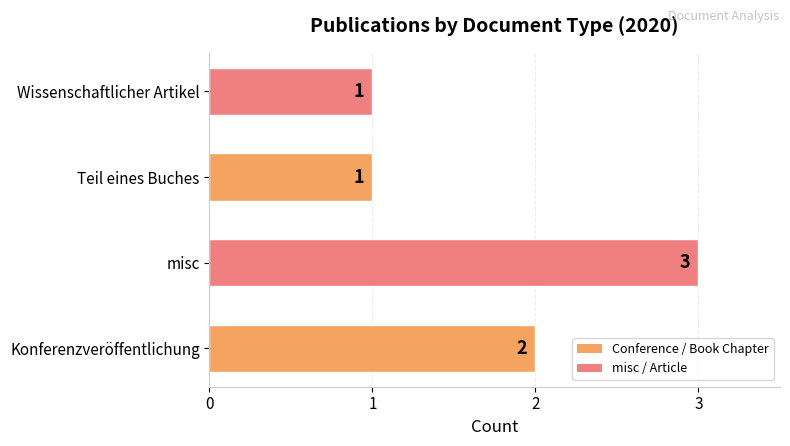

Where is the data nearest to the value 2?

Konferenzveröffentlichung